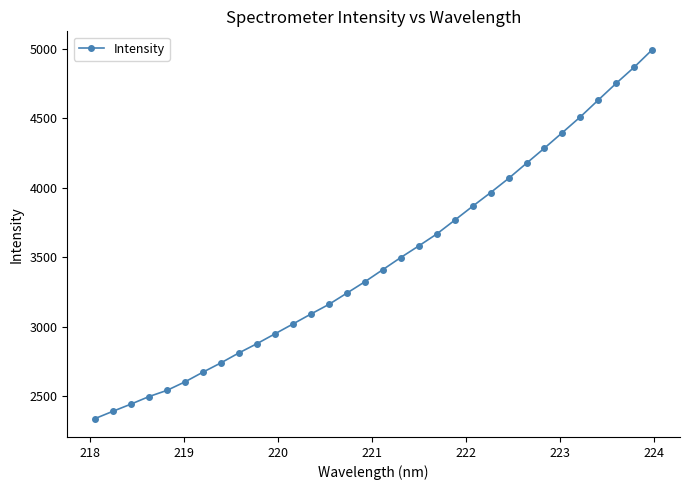

What is the difference between the maximum and minimum values?

2654.5